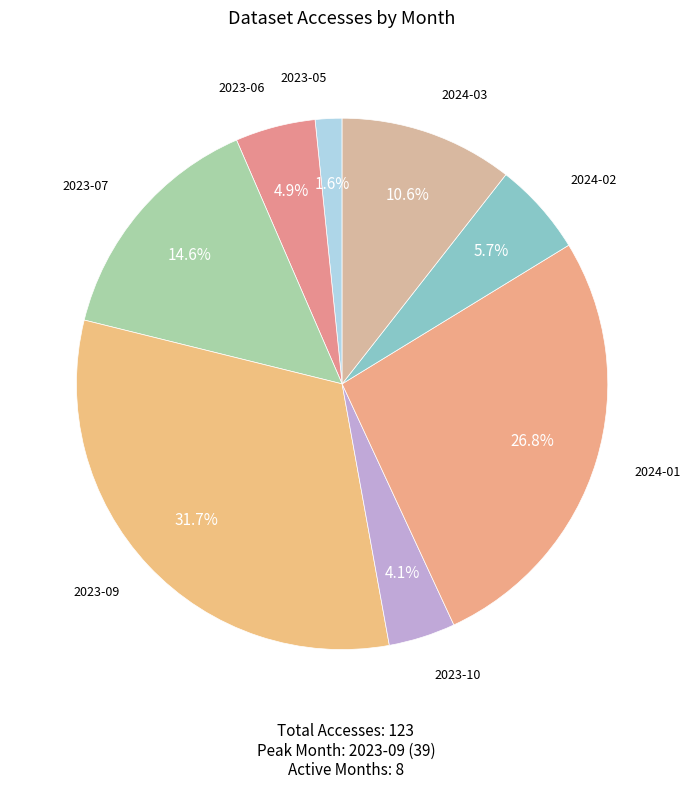

How many slices are in this pie chart?

8